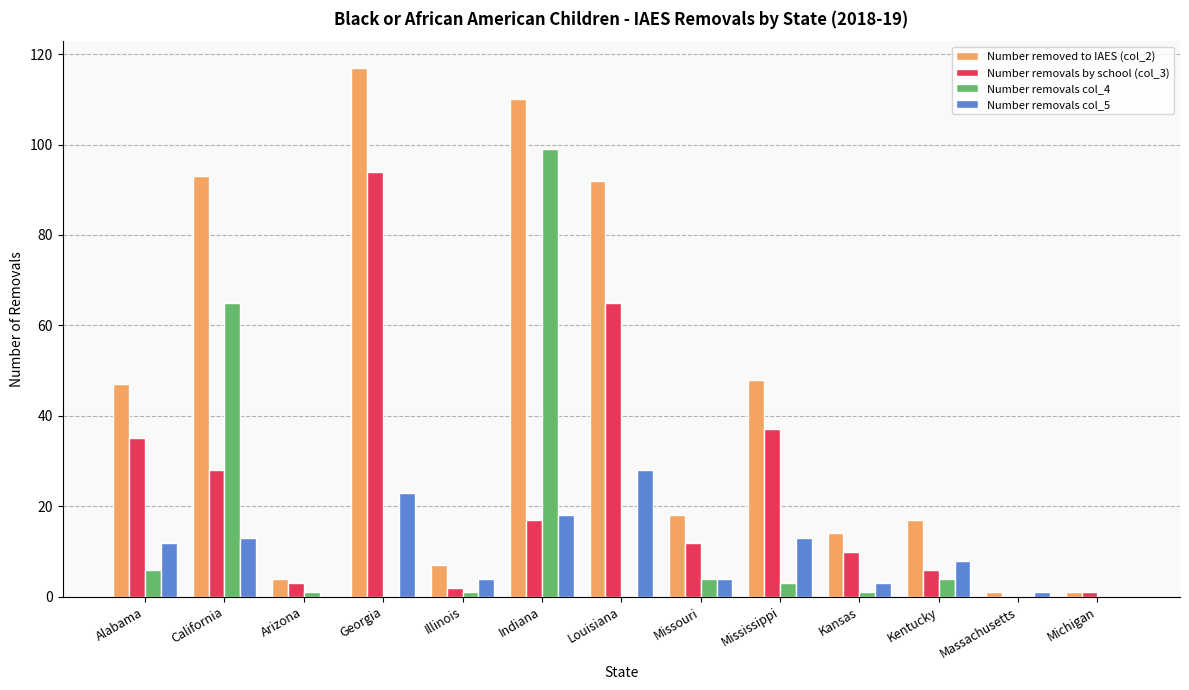

Is the value of Number removals col_5 at Indiana greater than the value of Number removals col_4 at Kentucky?

Yes